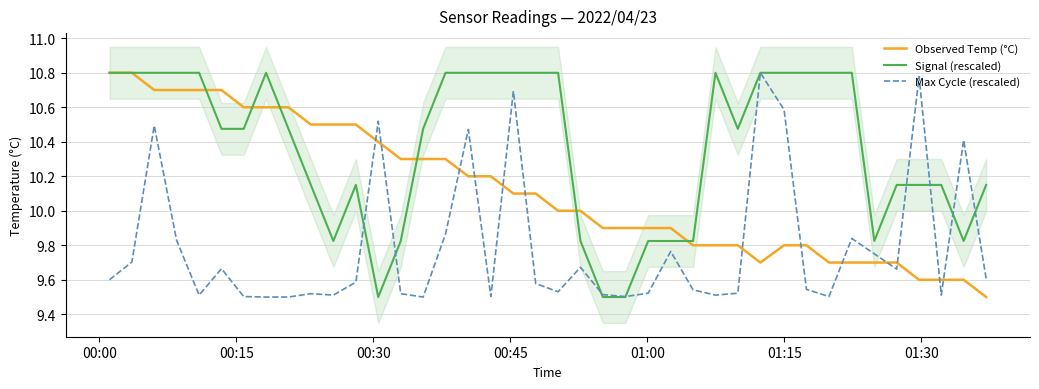

What are all the series names shown in the legend?

Observed Temp (°C), Signal (rescaled), Max Cycle (rescaled)